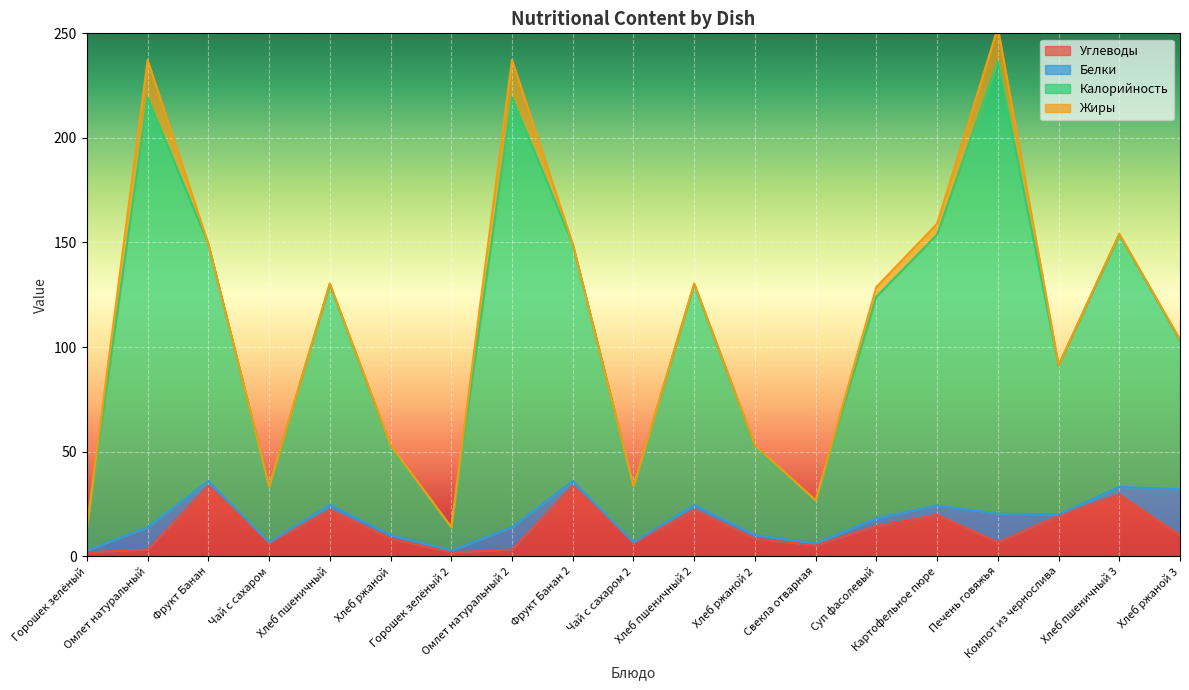

What is the label of the 1st point from the left?

Горошек зелёный